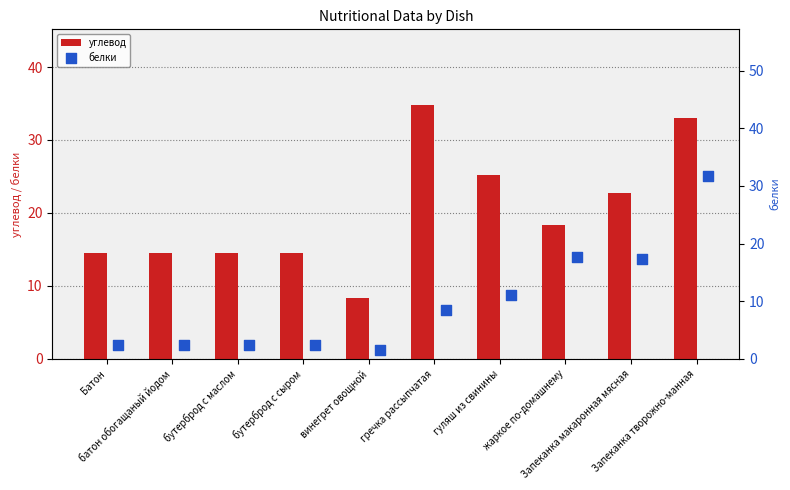

Which series has the widest spread of Y values?

белки